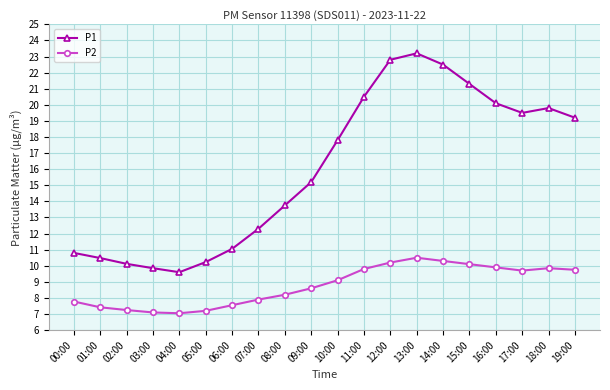

True or false: P1 and P2 cross at least once.

False